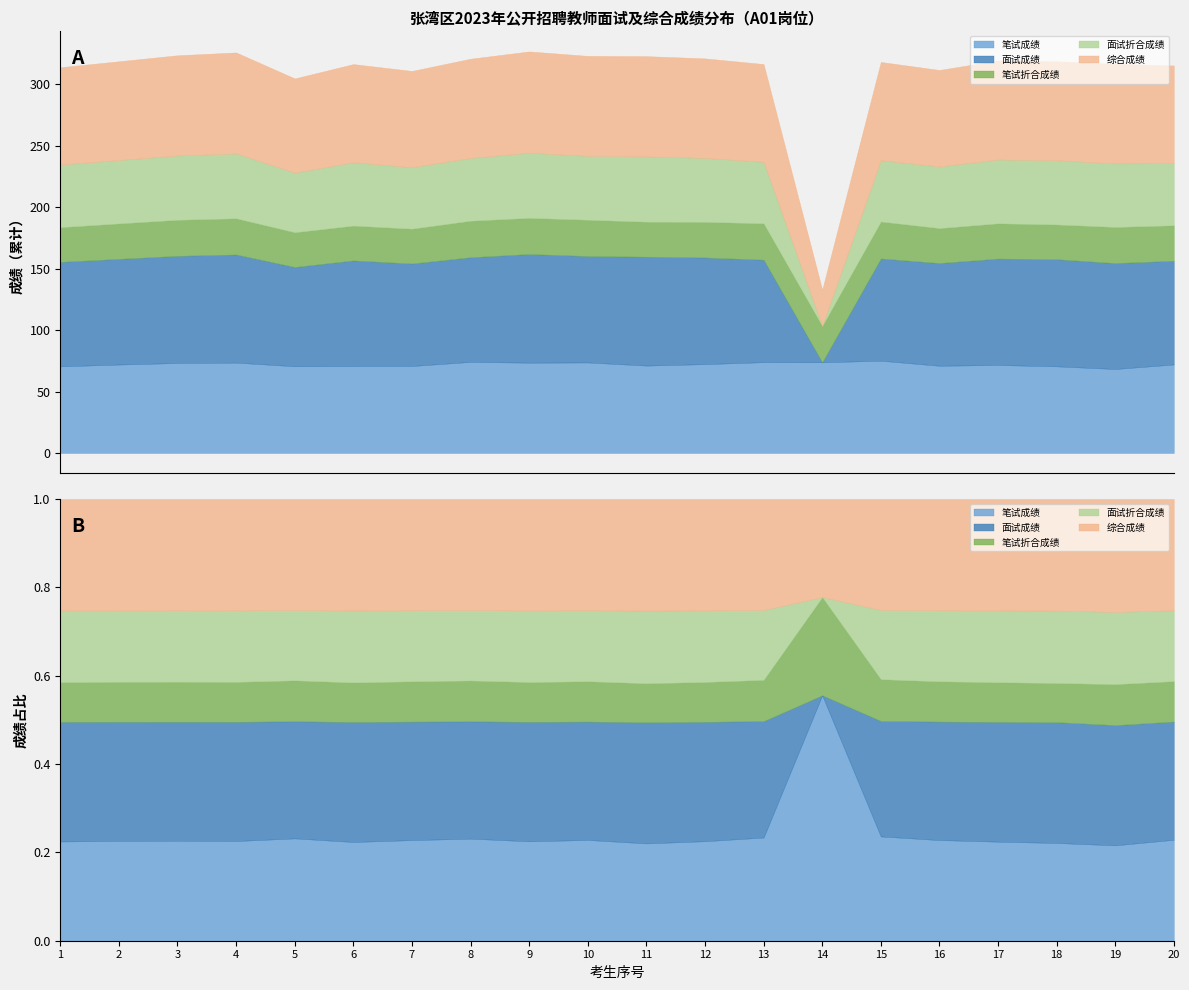

How many lines are shown in the chart?

5